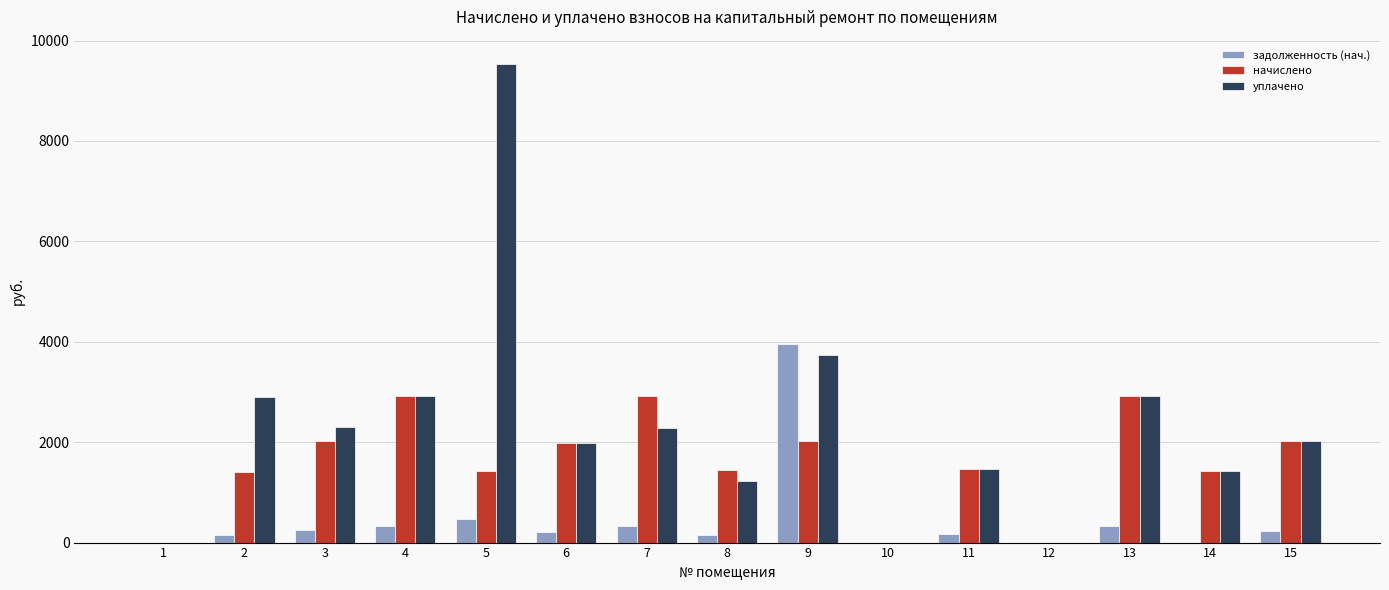

True or false: задолженность (нач.) has a value of 3947.2 at 9.

True